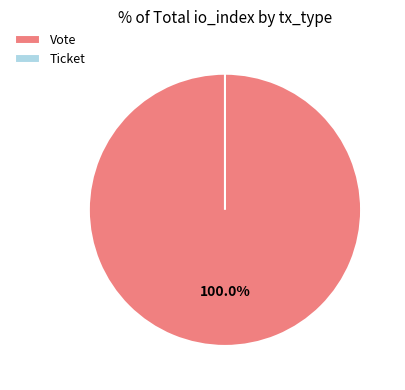

To the nearest percent, what is the difference between the Ticket and Vote slice percentages?

100%